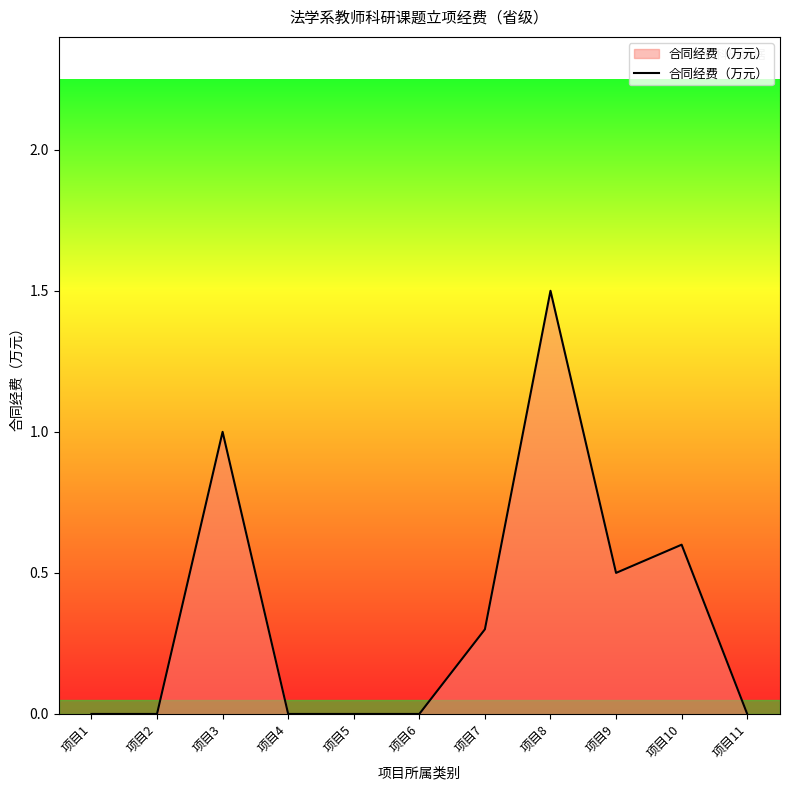

Reading left to right, transcribe all the data shown in this chart.

0.0	0.0	1.0	0.0	0.0	0.0	0.3	1.5	0.5	0.6	0.0